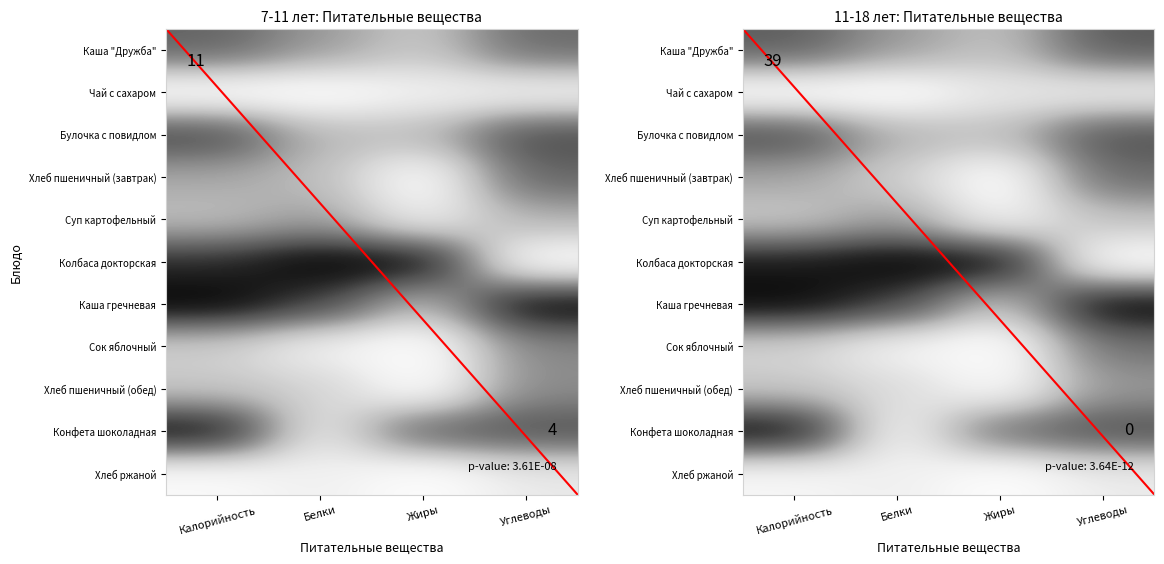

At which label is Хлеб пшеничный (обед) closest to 0?

Жиры